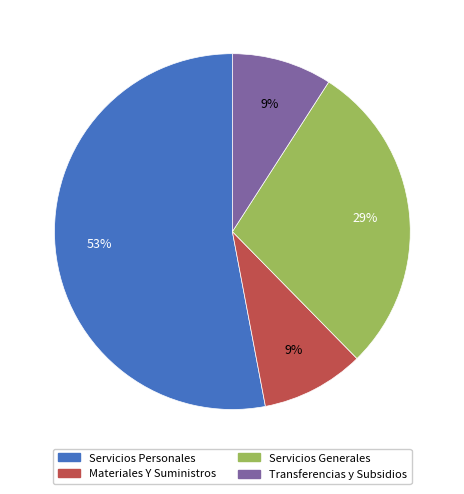

Count the number of slices in the pie.

4